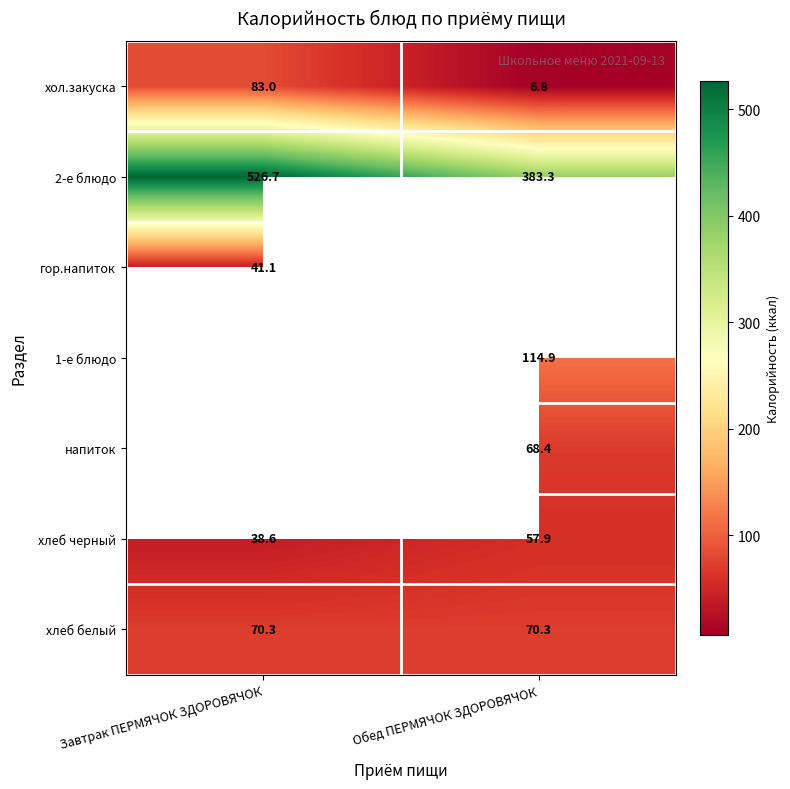

At which label does хол.закуска reach its minimum?

Обед ПЕРМЯЧОК ЗДОРОВЯЧОК